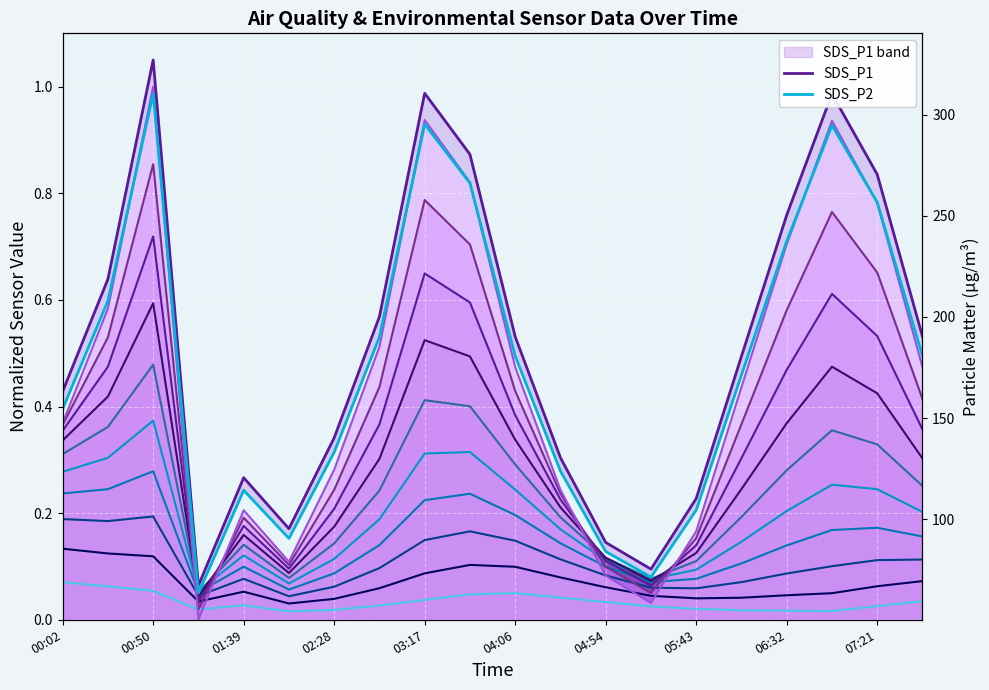

Reading left to right, what are all the values shown in this chart?

SDS_P1: 163.2	218.6	326.9	67.2	120.5	95.3	140.2	200.1	310.5	280.3	190.2	130.4	88.5	75.3	110.2	180.5	250.3	310.2	270.4	190.3
SDS_P2: 154.4	207.9	310.4	63.5	114.3	90.5	133.1	190.1	295.2	266.1	180.6	123.8	84.0	71.4	104.5	171.3	237.4	294.6	256.6	180.6